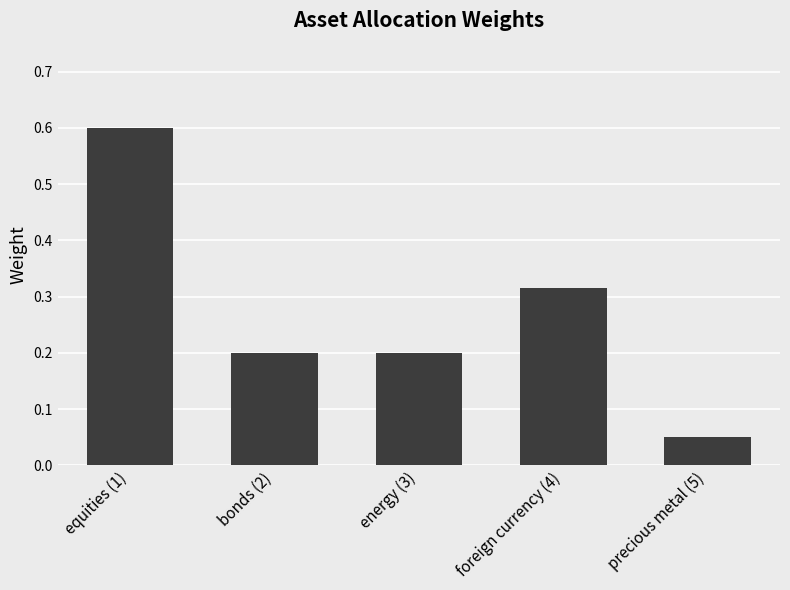

Is it true that the value at energy (3) is 0.1?

False